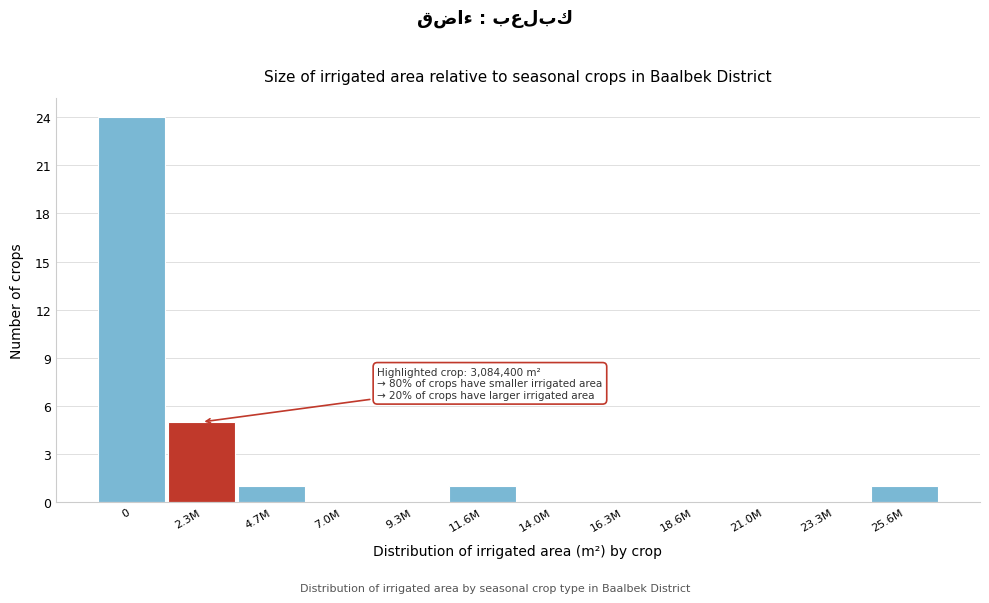

Reading left to right, what are all the values shown in this chart?

0=24	2.3M=5	4.7M=1	7.0M=0	9.3M=0	11.6M=1	14.0M=0	16.3M=0	18.6M=0	21.0M=0	23.3M=0	25.6M=1